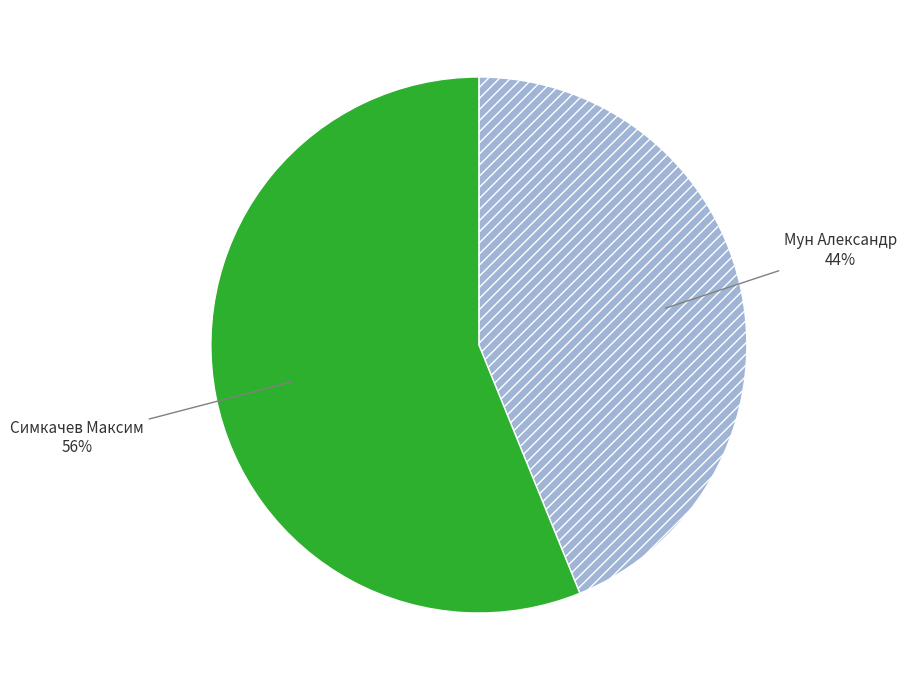

Is the sum of Мун Александр and Симкачев Максим greater than half?

Yes